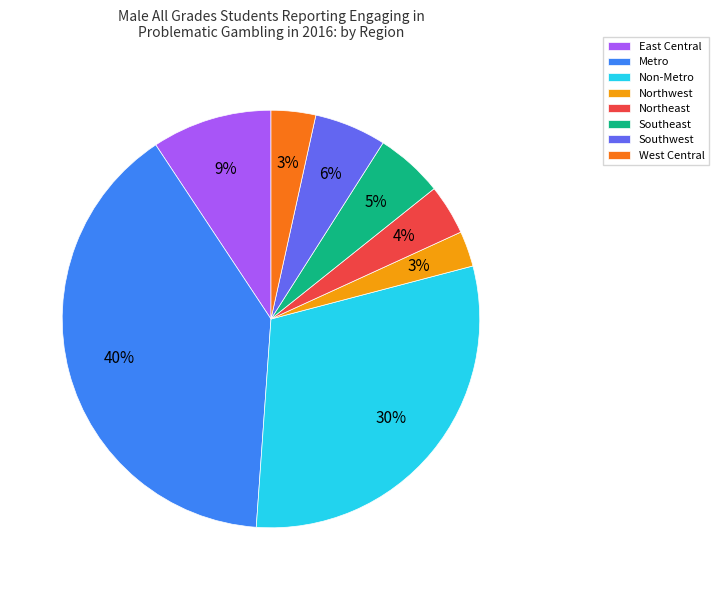

What is the largest slice in the pie chart?

Metro